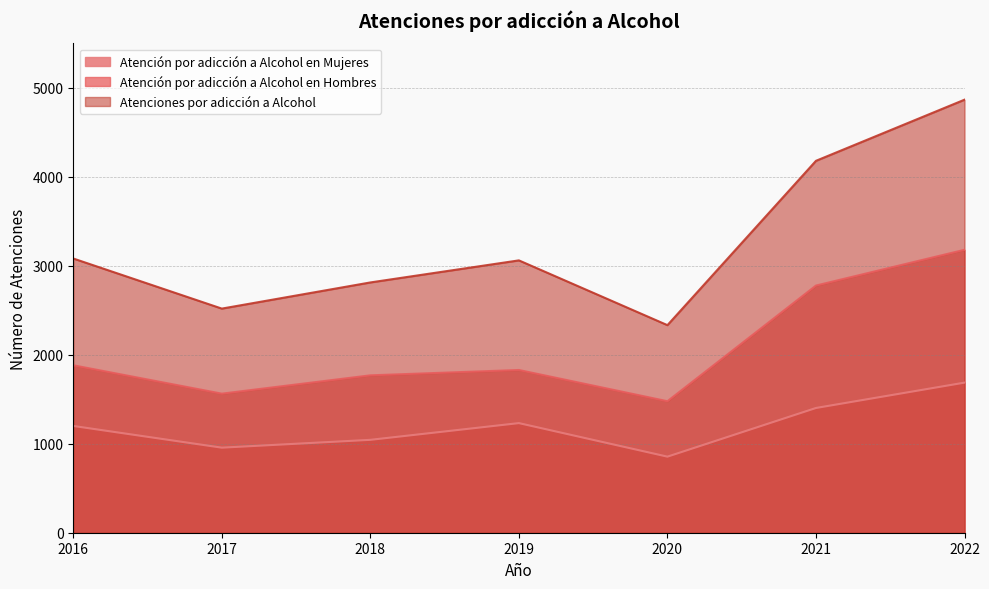

What is the value of the Atenciones por adicción a Alcohol point at the 1st from the left?

3082